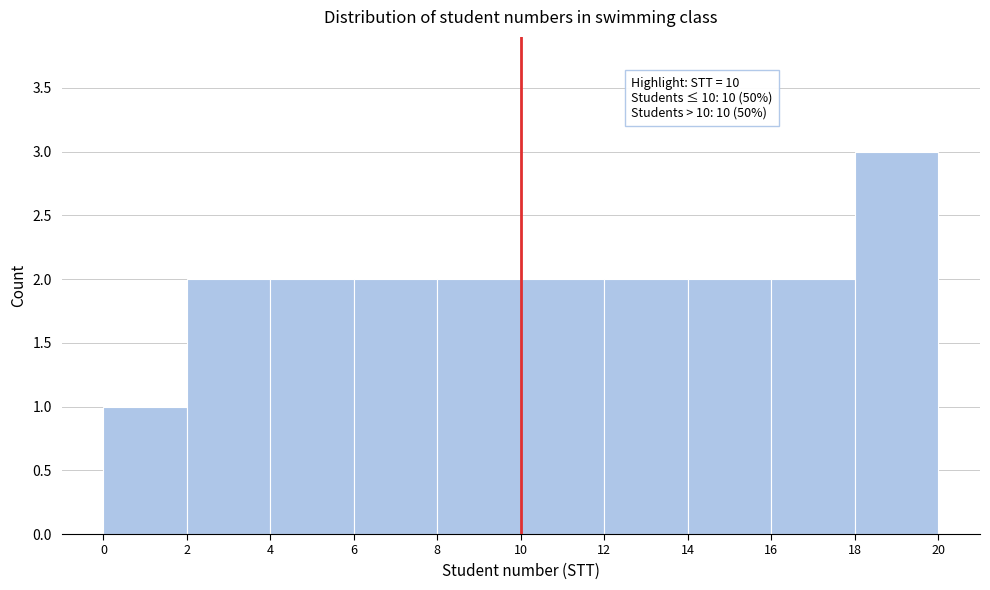

Over which range of the x-axis is the bar tallest?

18 to 20